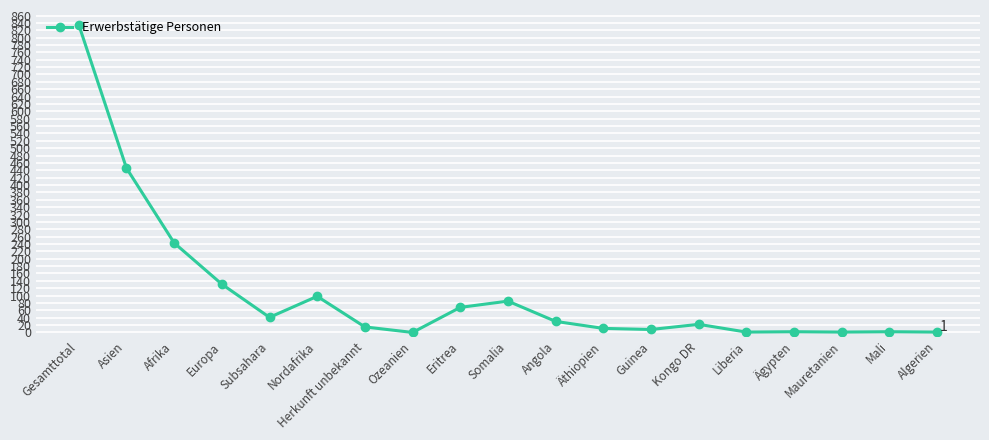

How many lines are shown in the chart?

1